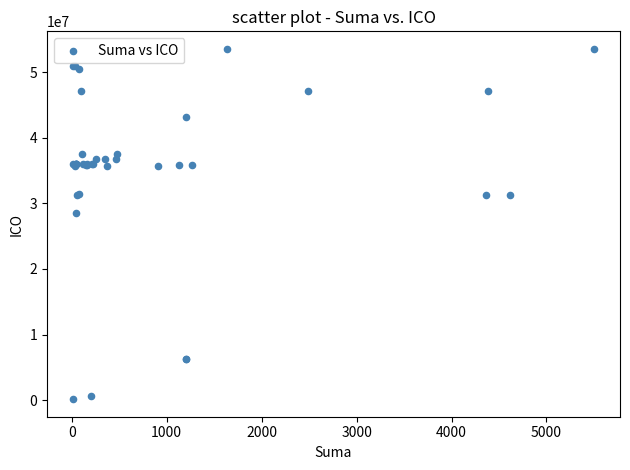

What Y value in the scatter plot is closest to 26841115?

28582543